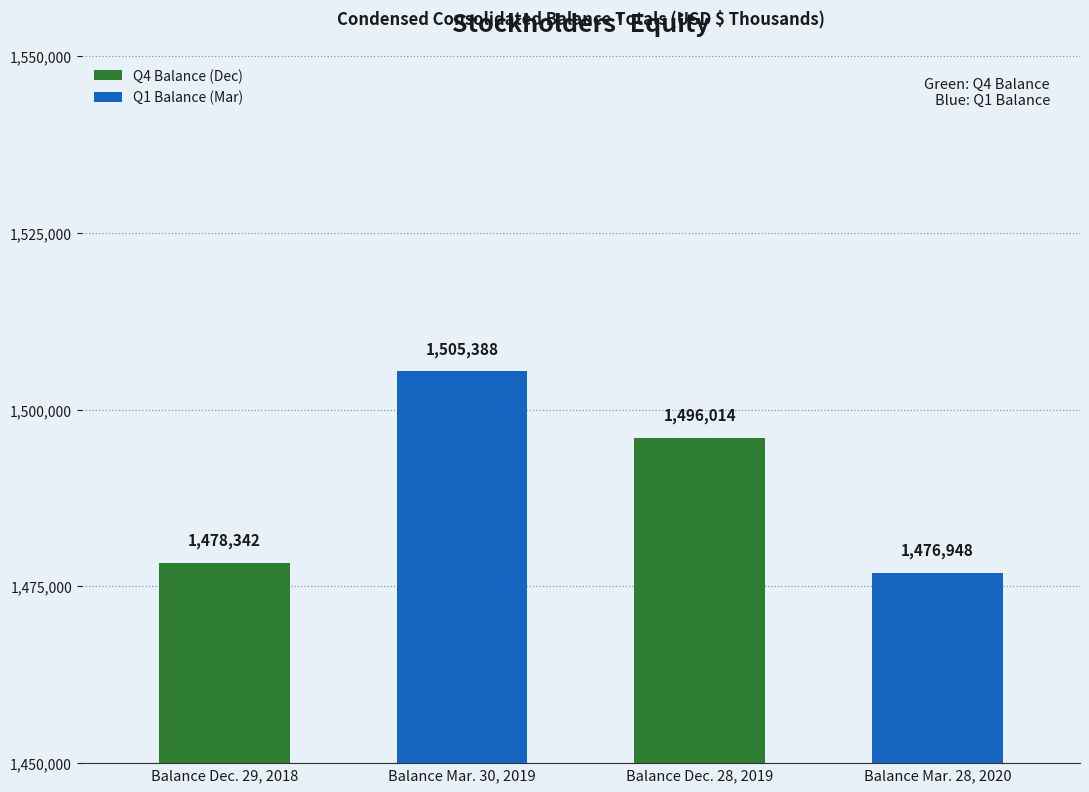

Reading right to left, what are all the values shown in this chart?

1476948	1496014	1505388	1478342